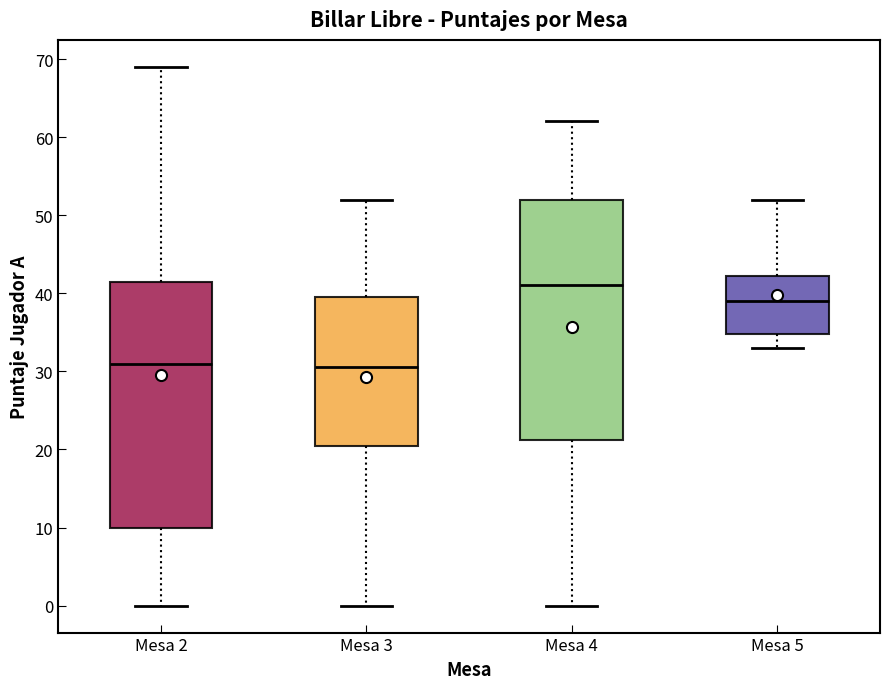

Reading left to right, transcribe this box plot: for each box, give where its median line is, the range the box spans, and where its two whiskers end, as read against the y-axis. The values are not printed on the chart, so give them approximately, as read against the axis.

Mesa 2: median 31, box 10 to 42, whiskers 0 to 69
Mesa 3: median 31, box 21 to 40, whiskers 0 to 52
Mesa 4: median 41, box 21 to 52, whiskers 0 to 62
Mesa 5: median 39, box 35 to 42, whiskers 33 to 52